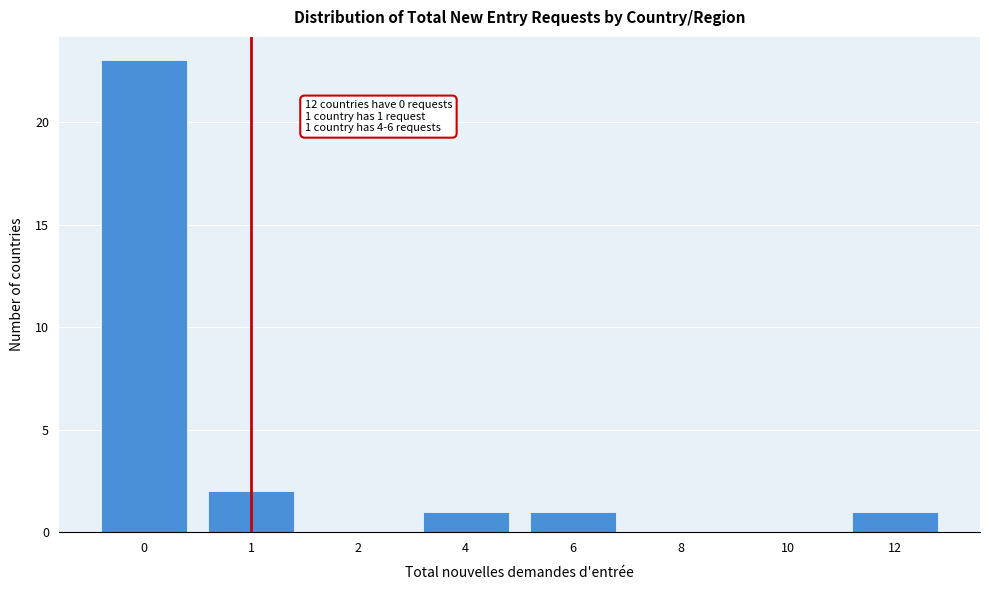

Reading left to right, what are all the values shown in this chart?

0=23	1=2	2=0	4=1	6=1	8=0	10=0	12=1